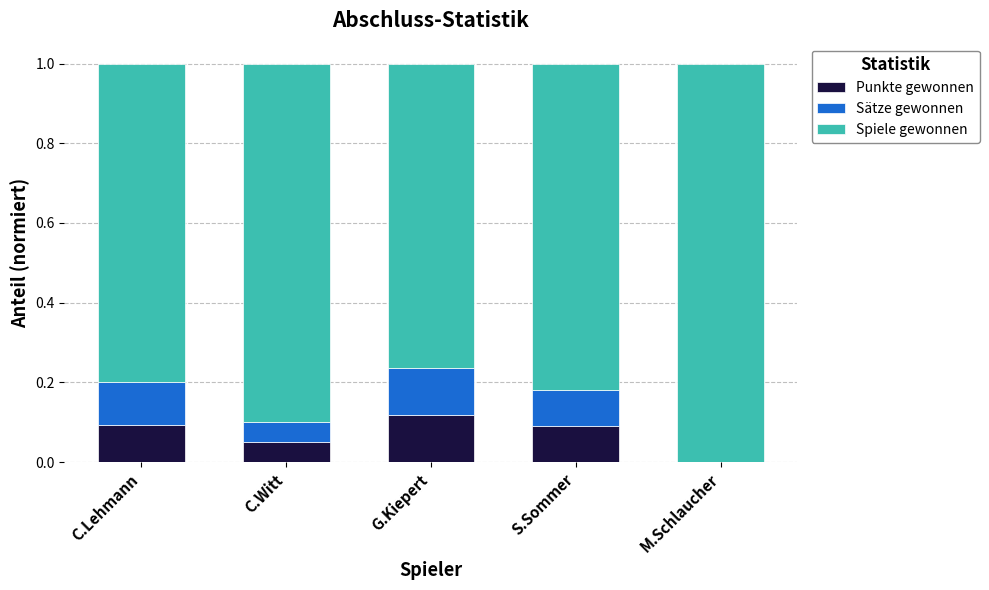

Does the chart contain stacked bars?

Yes